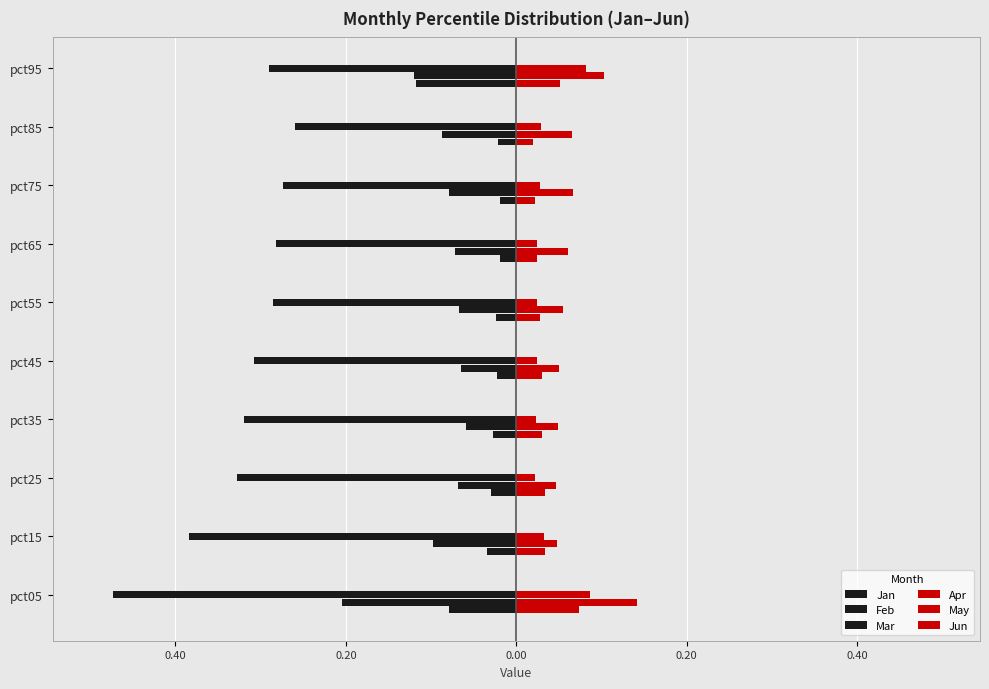

What is the smallest value displayed?

-0.5